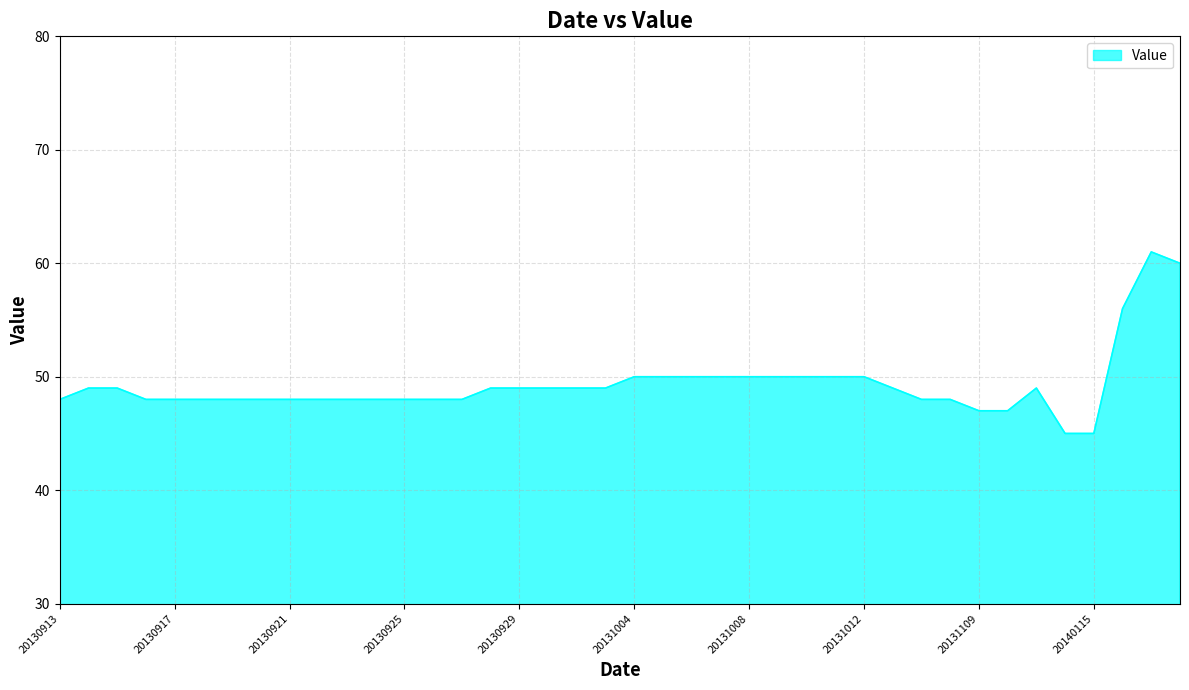

What is the greatest value displayed?

61